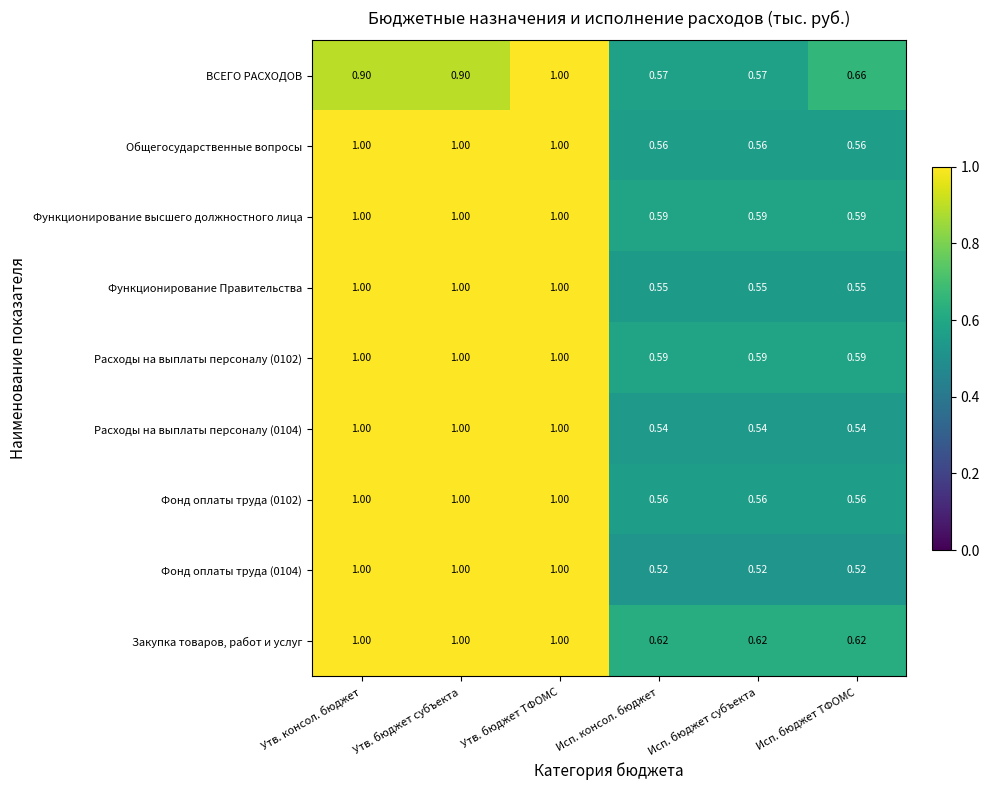

Is the value of Функционирование Правительства at Утв. консол. бюджет greater than the value of ВСЕГО РАСХОДОВ at Утв. консол. бюджет?

Yes